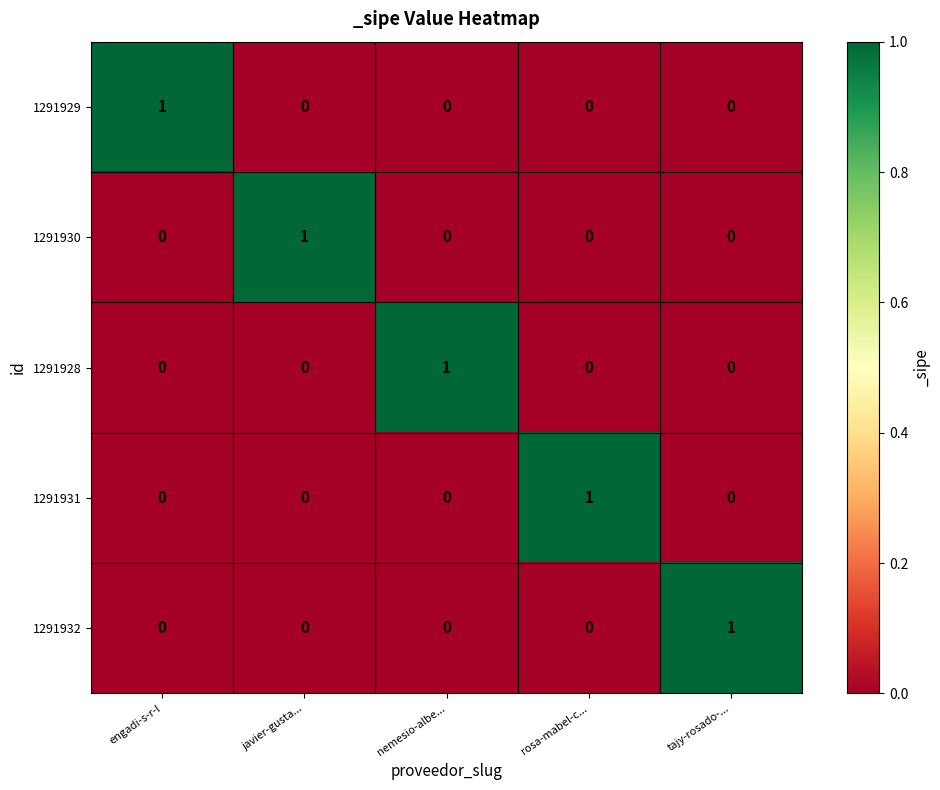

At which label does 1291929 reach its peak?

engadi-s-r-l